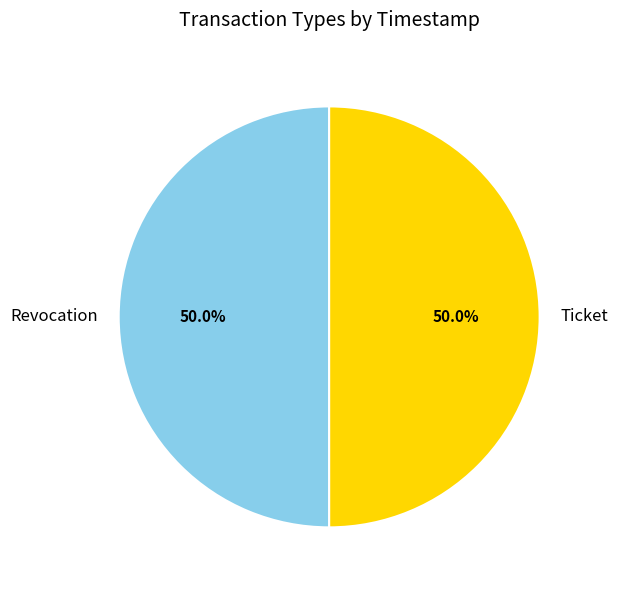

True or false: Revocation accounts for 59% of the total.

False